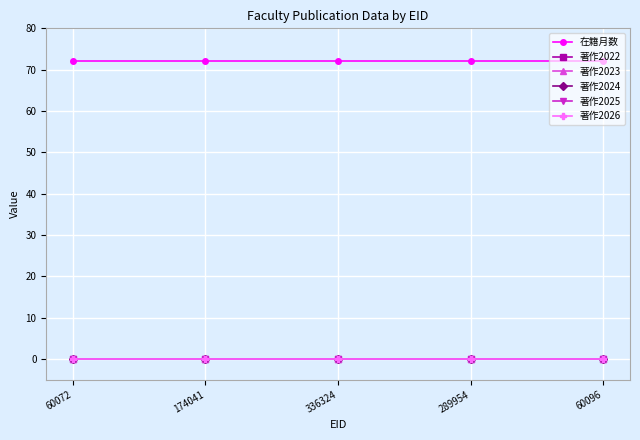

List the labels in order of 著作2024 value, largest first.

60072, 174041, 336324, 289954, 60096